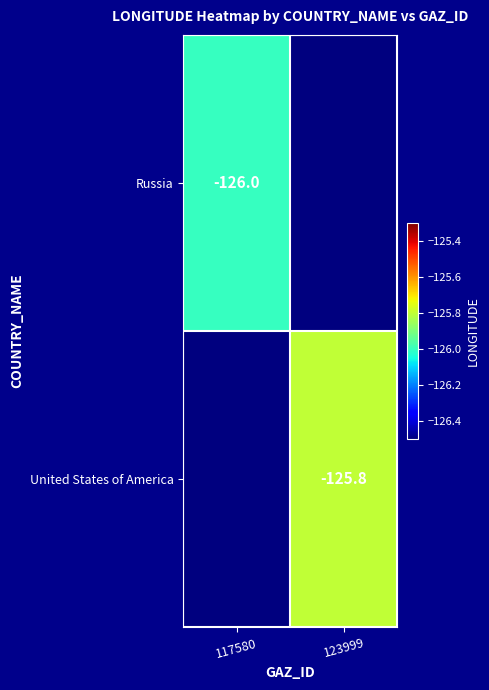

True or false: Russia has a value of -76.4 at 117580.

False